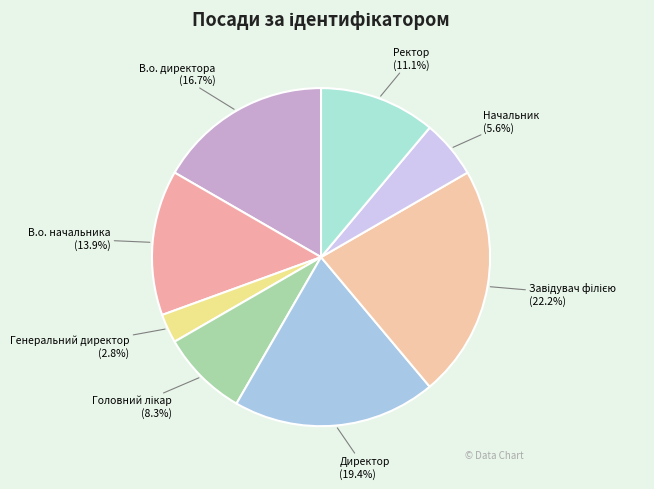

Between Начальник and В.о. начальника, which is larger?

В.о. начальника